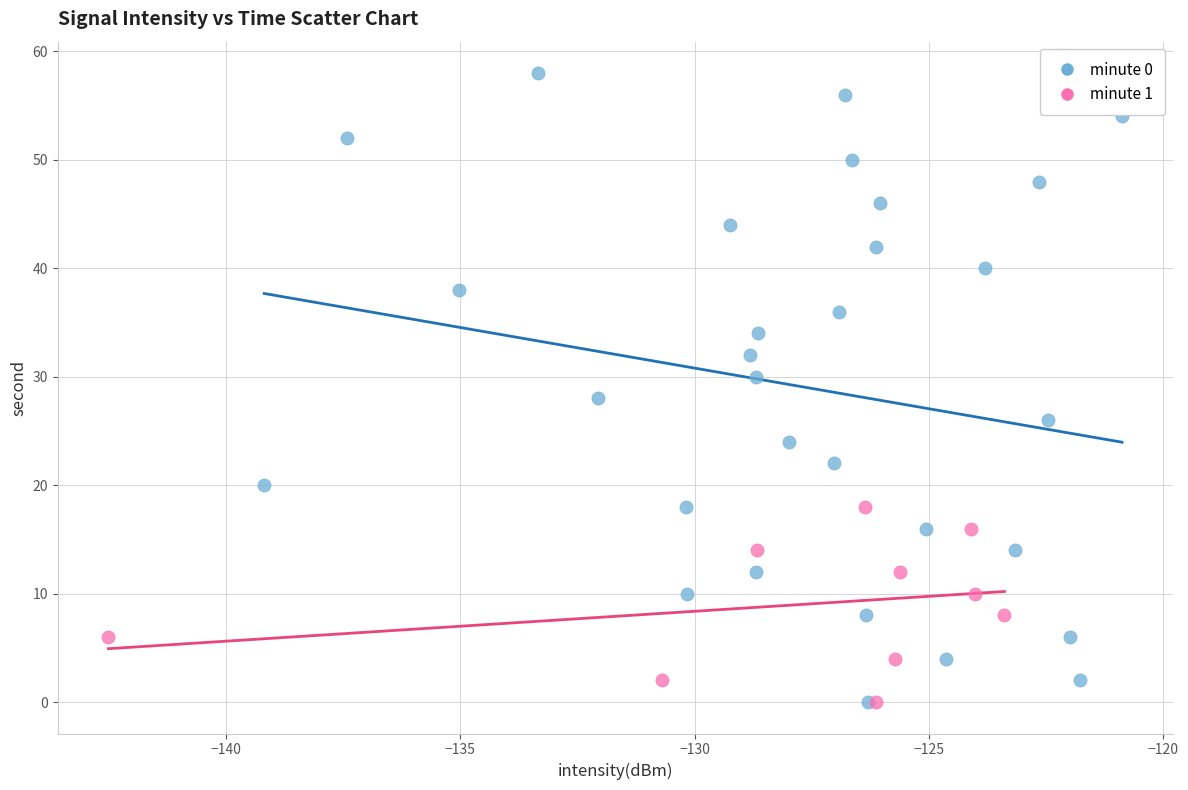

Which series contains the highest Y value?

minute 0